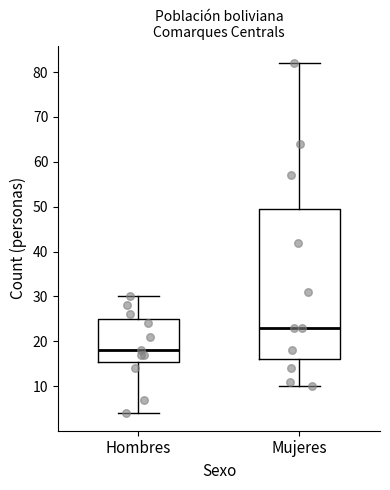

Reading left to right, transcribe this box plot: for each box, give where its median line is, the range the box spans, and where its two whiskers end, as read against the y-axis. The values are not printed on the chart, so give them approximately, as read against the axis.

Hombres: median 18, box 16 to 25, whiskers 4 to 30
Mujeres: median 23, box 16 to 50, whiskers 10 to 82